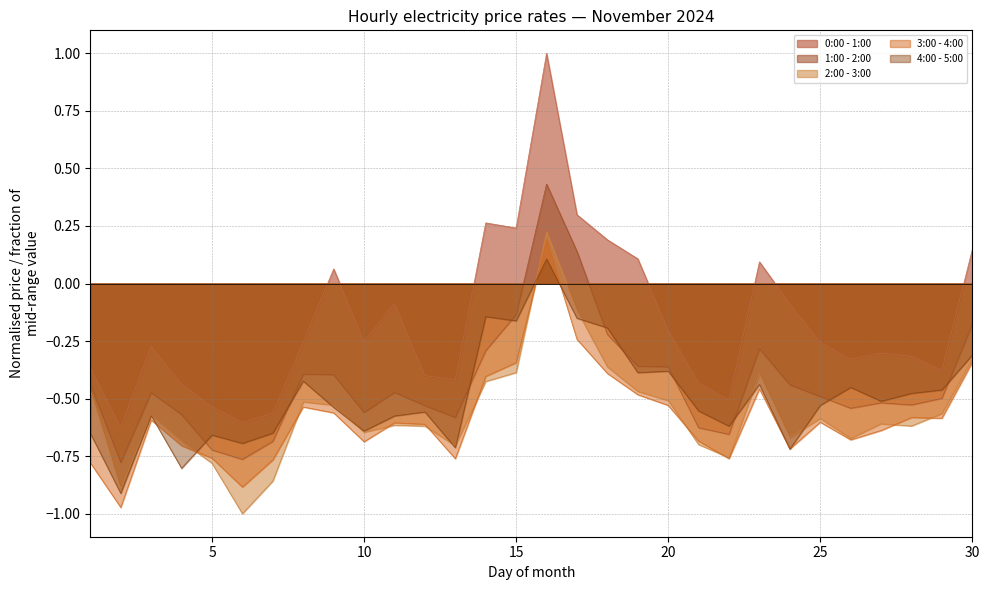

Between 5 and 20, which series saw the biggest shift?

1:00 - 2:00